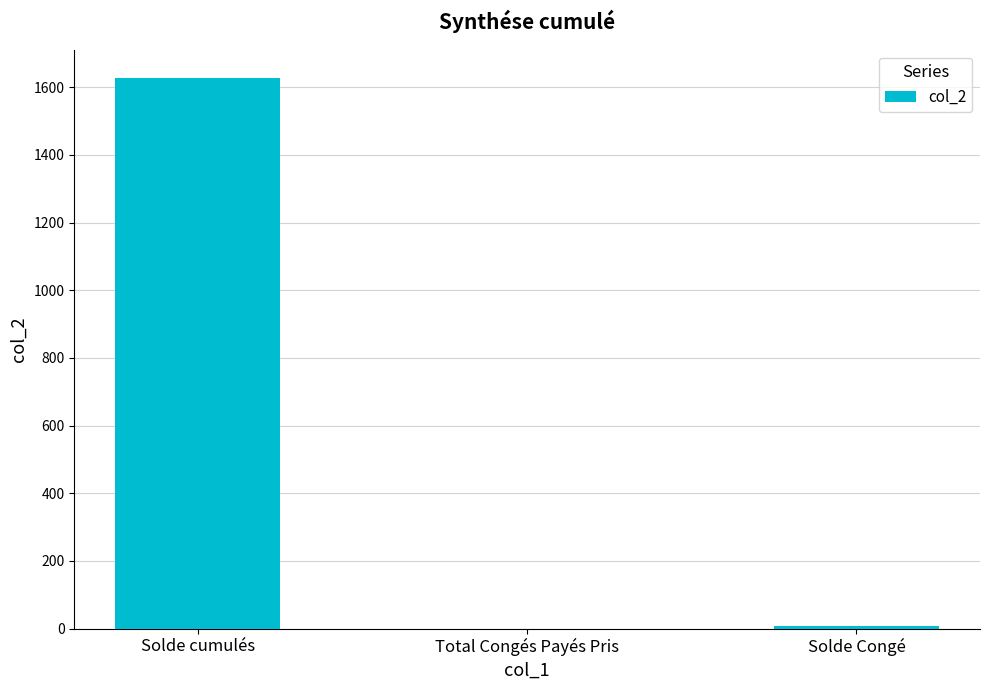

True or false: the data shows 7.3 at Solde Congé.

True